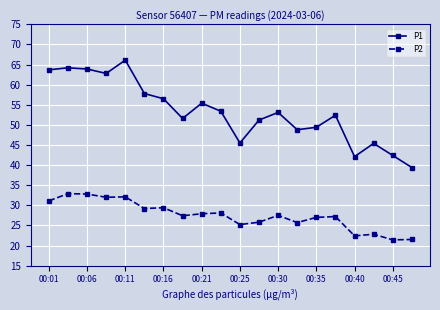

Which series has the largest range (max minus min)?

P1